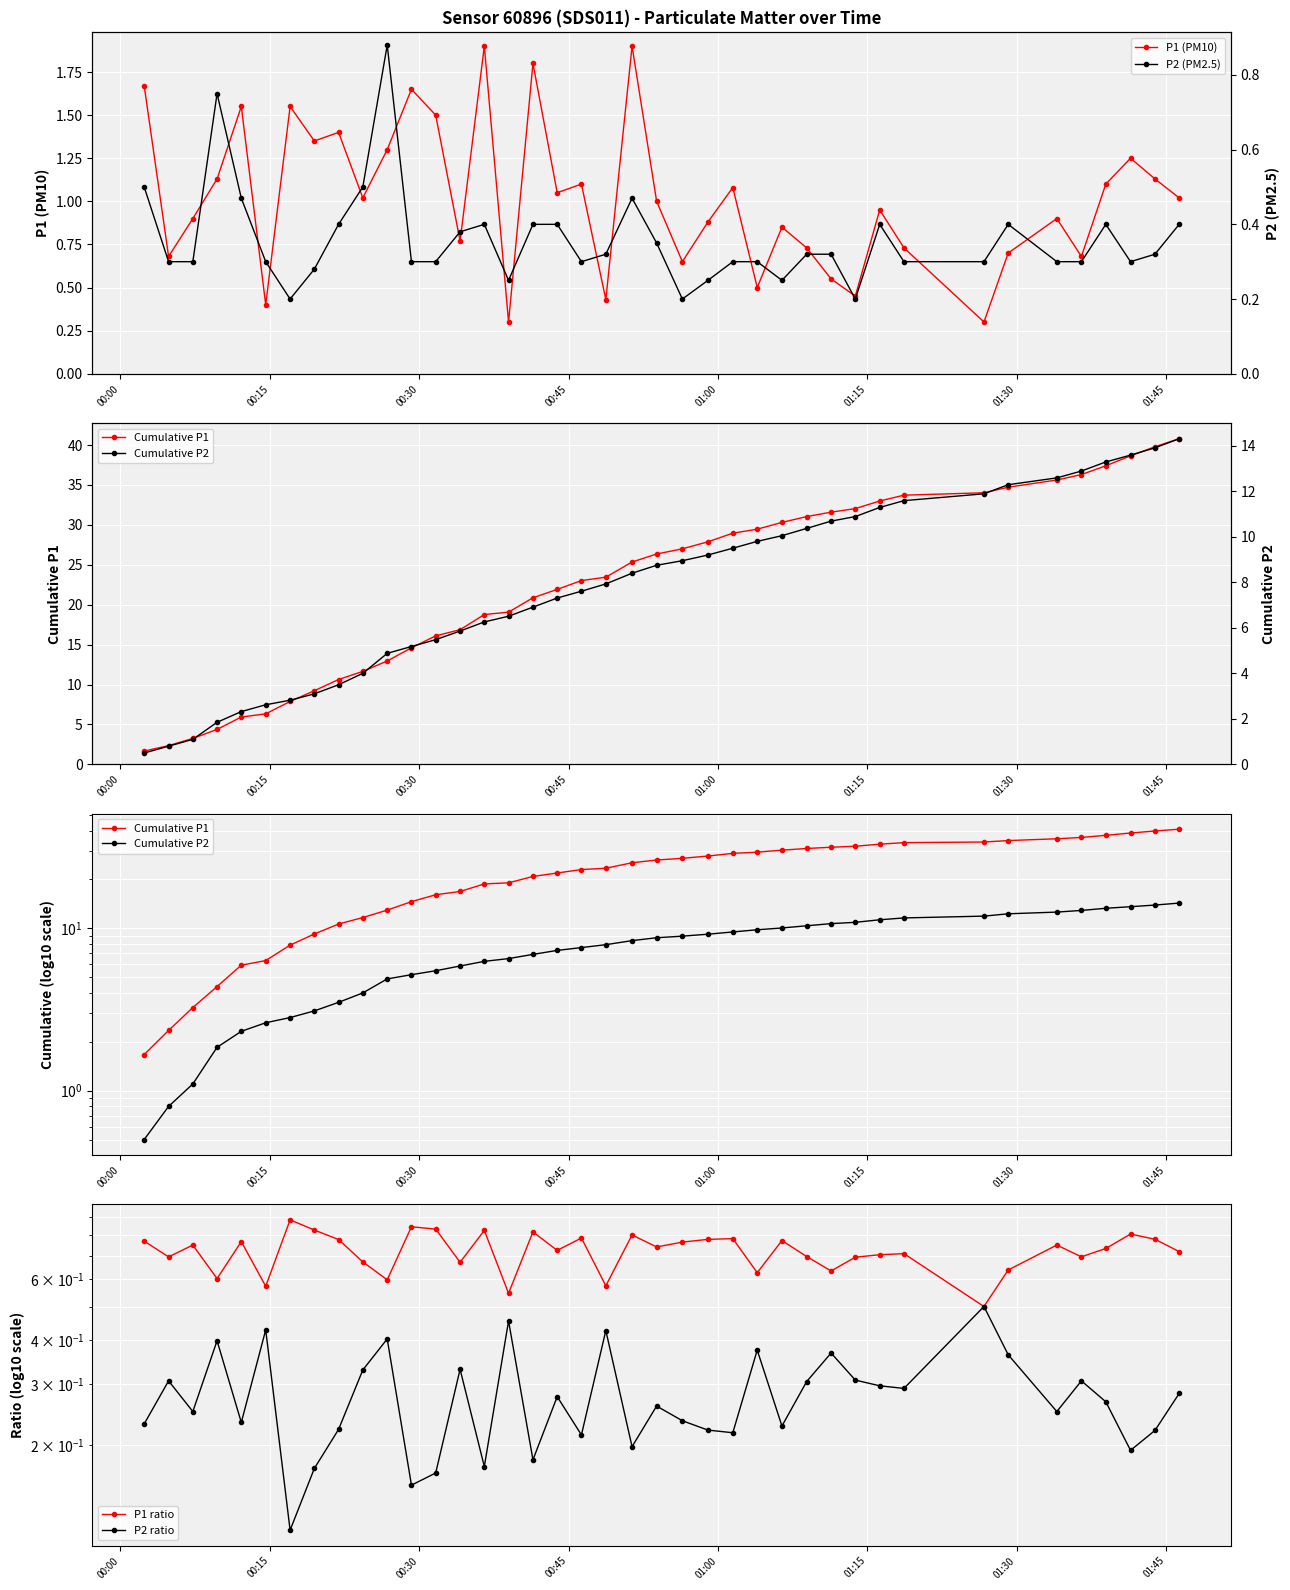

What is the lowest value of the P1 (PM10) series?

0.3